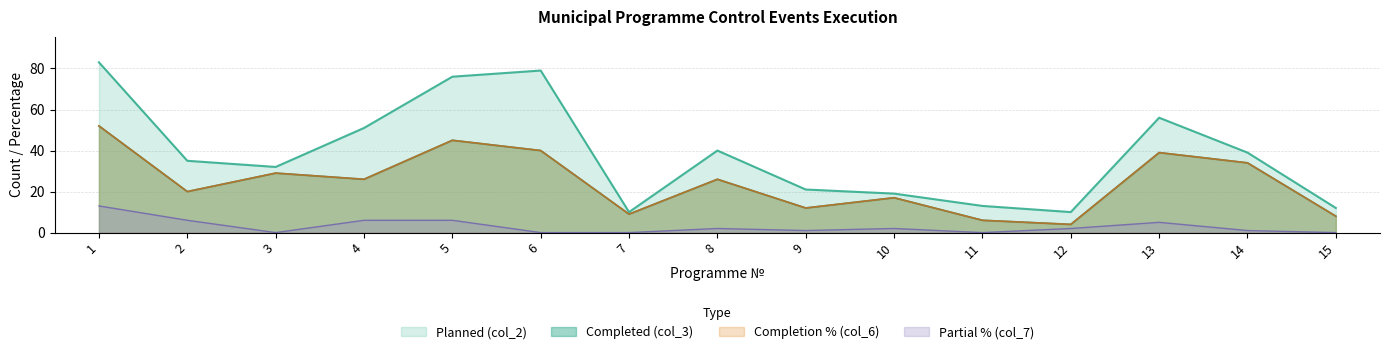

Is the value of Planned (col_2) at 9 greater than the value of Completed (col_3) at 2?

Yes